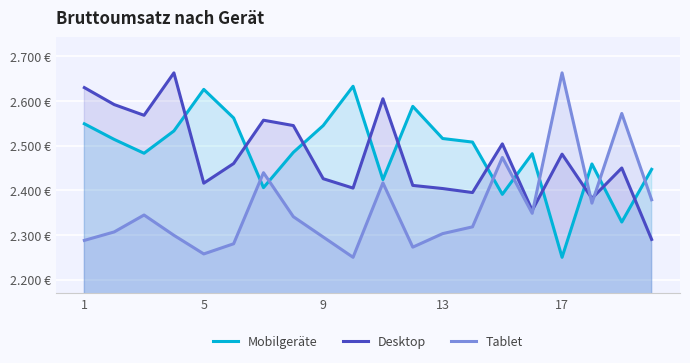

Does the chart display data point markers on the line(s)?

No